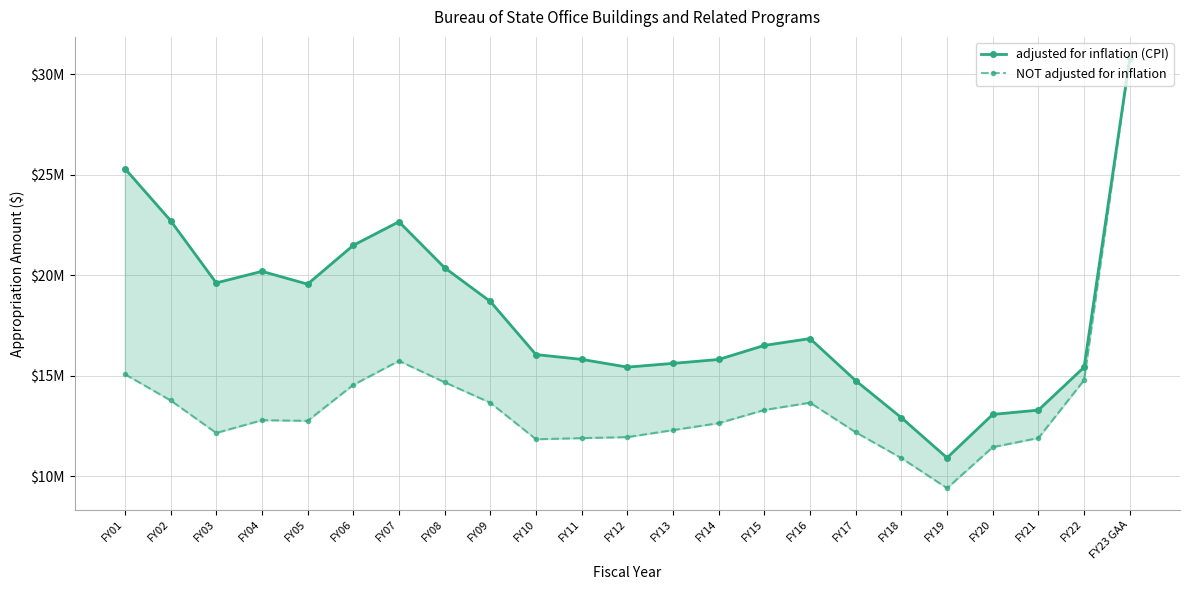

Rank the series by their maximum value, from highest to lowest.

adjusted for inflation (CPI), NOT adjusted for inflation